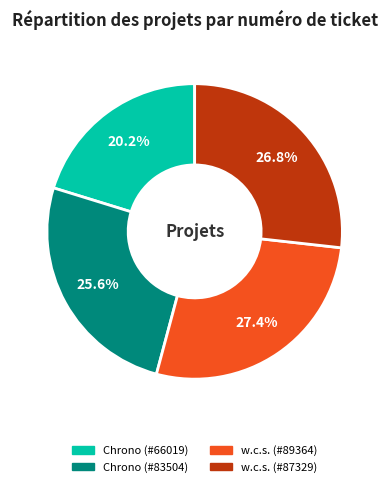

What is the largest slice in the pie chart?

w.c.s. (#89364)